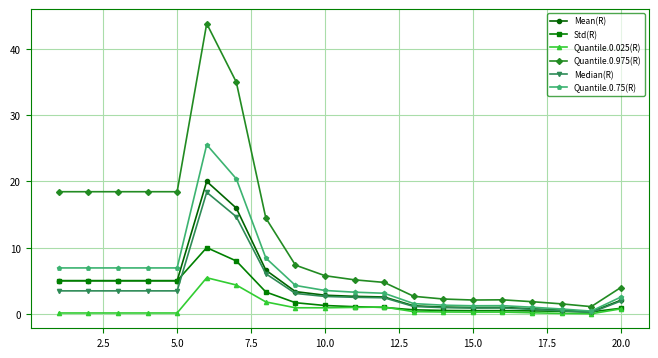

Which series has the widest spread of values?

Quantile.0.975(R)